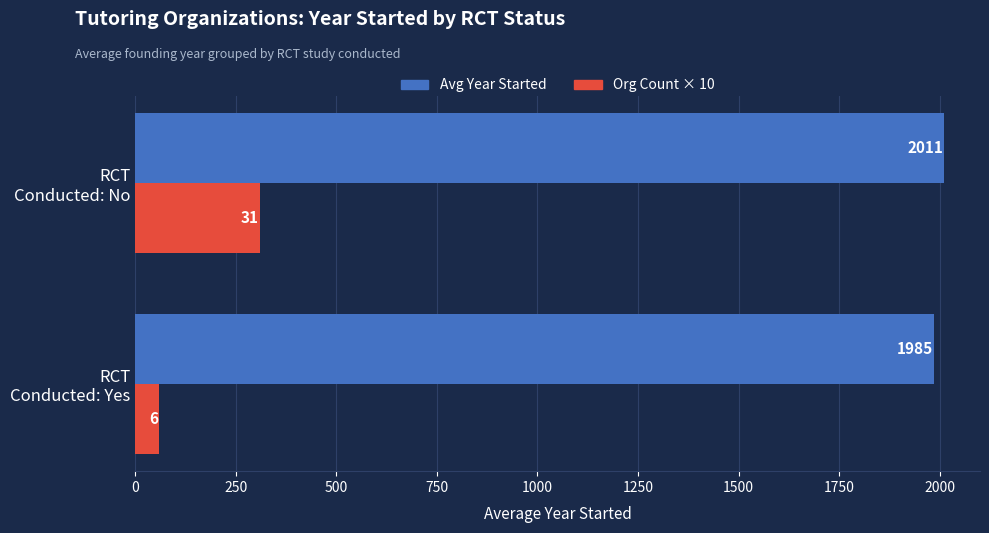

Rank the series by their maximum value, from lowest to highest.

Org Count × 10, Avg Year Started